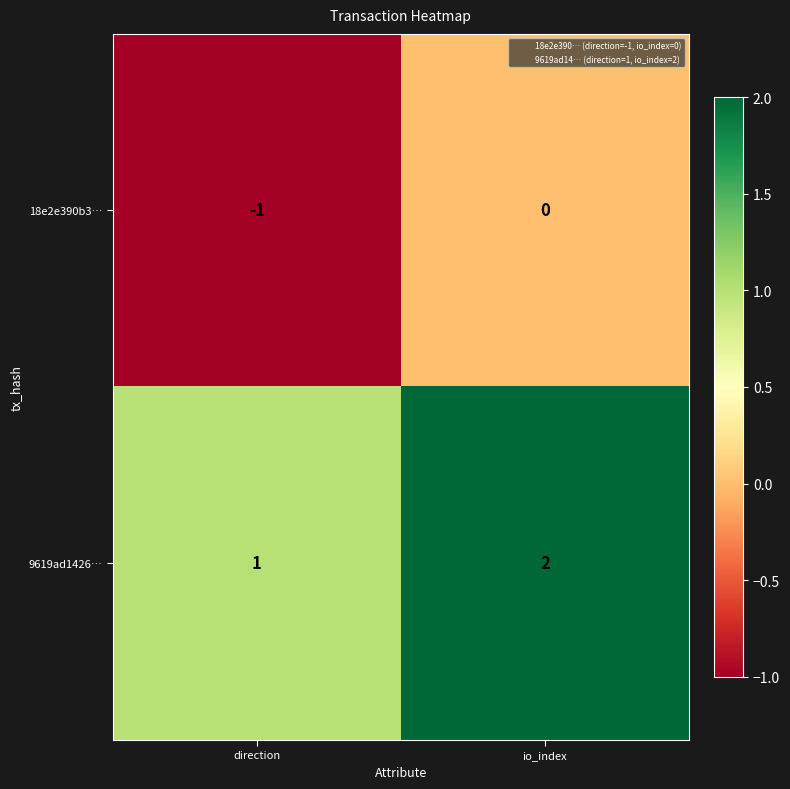

Where is 18e2e390b3… nearest to the value 0?

io_index